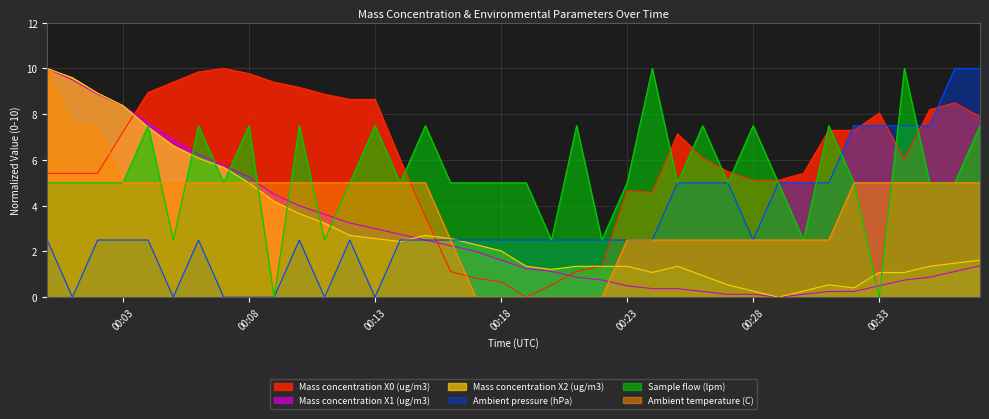

What is the difference between the highest and lowest values at 2021-11-02 00:14:00?

3.6